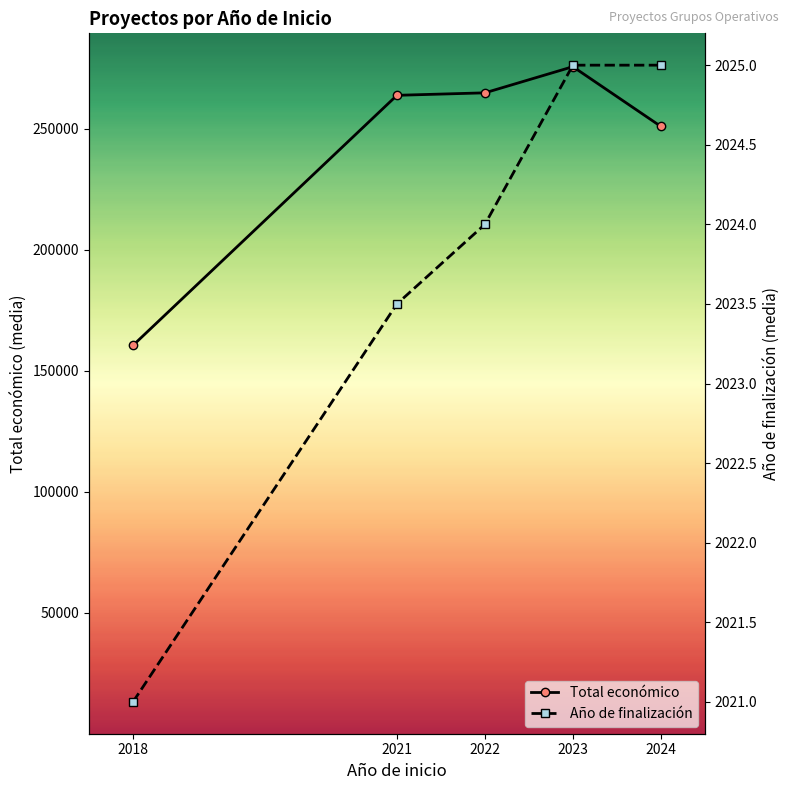

Which label corresponds to the largest value in the chart?

2023